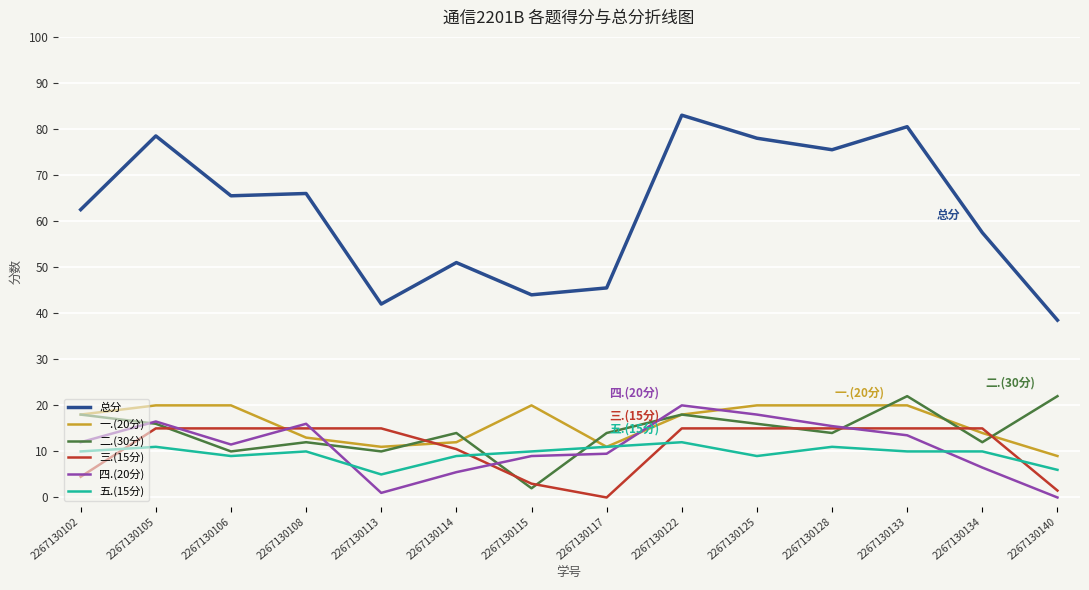

What is the spread (max minus min) of values at 2267130122?

71.0